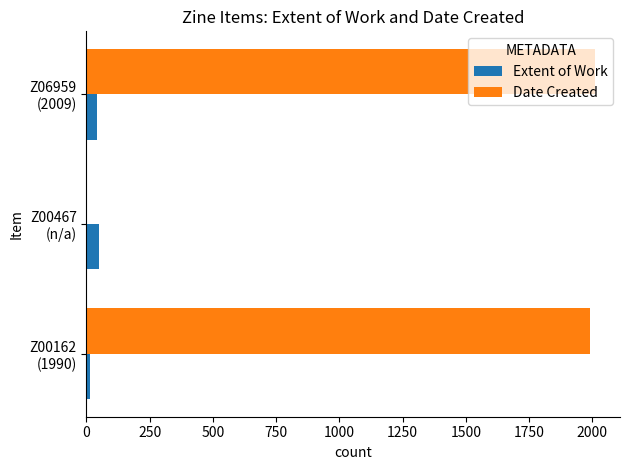

Which series has the largest total across all categories?

Date Created